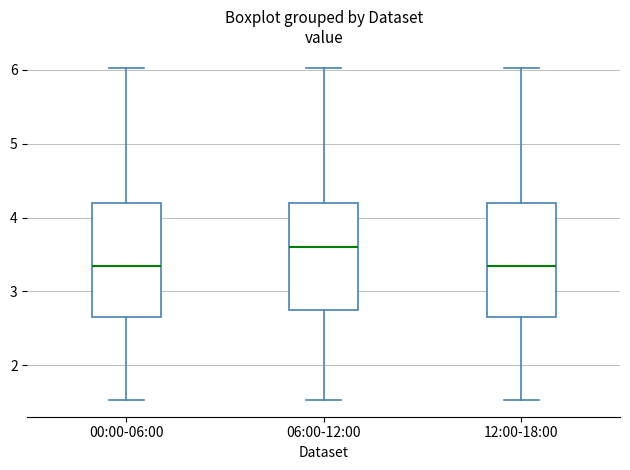

Where does the median line of the box for 06:00-12:00 sit on the y-axis? The values are not printed on the chart, so give them approximately, as read against the axis.

3.6